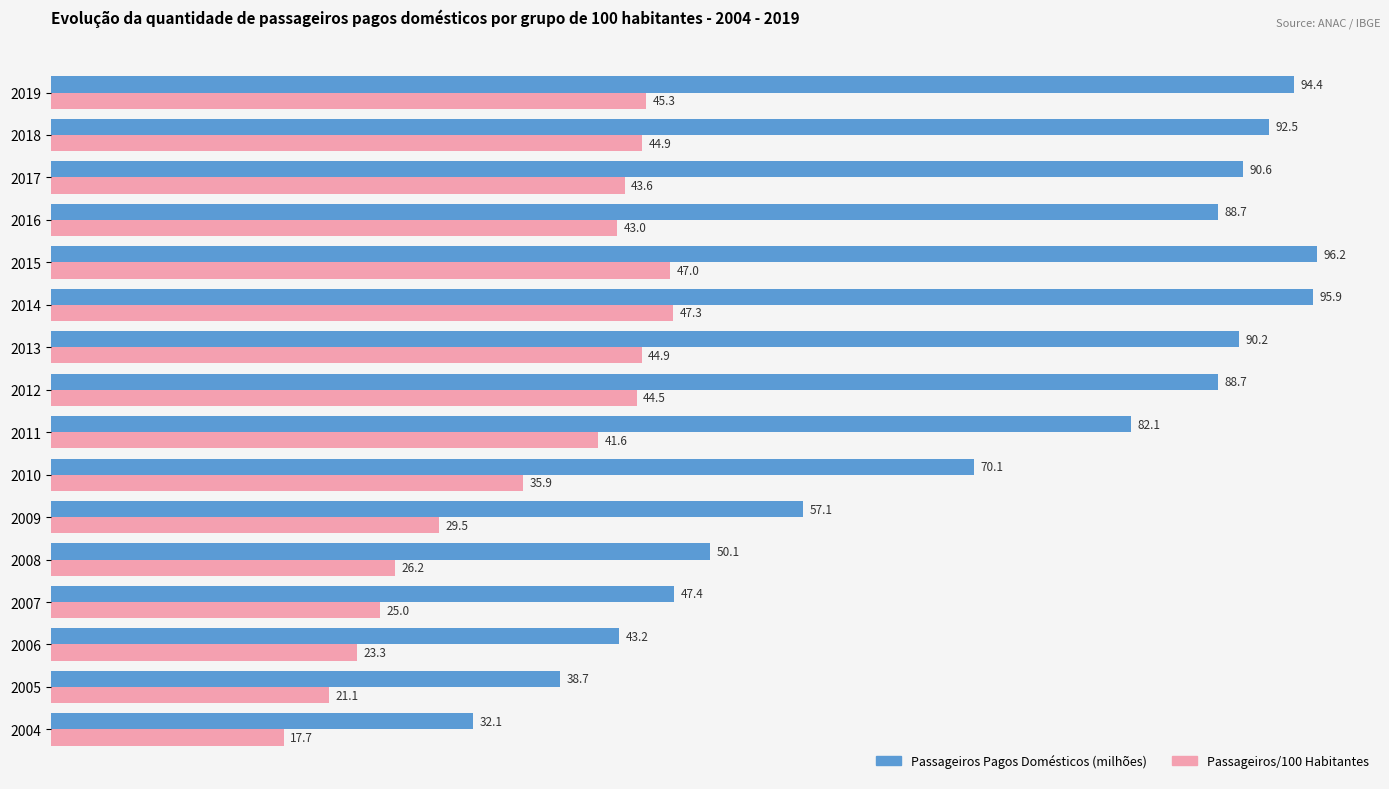

Is it true that Passageiros Pagos Domésticos (milhões) equals 88.7 at 2012?

True